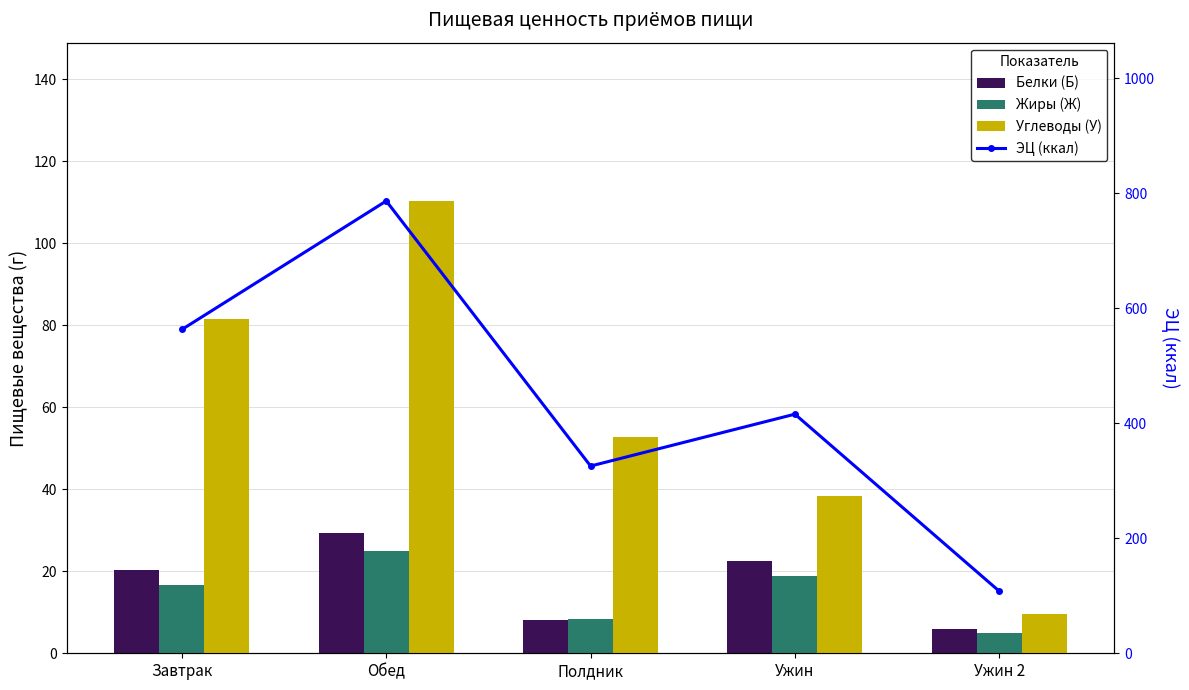

Where is Жиры (Ж) nearest to the value 14?

Завтрак